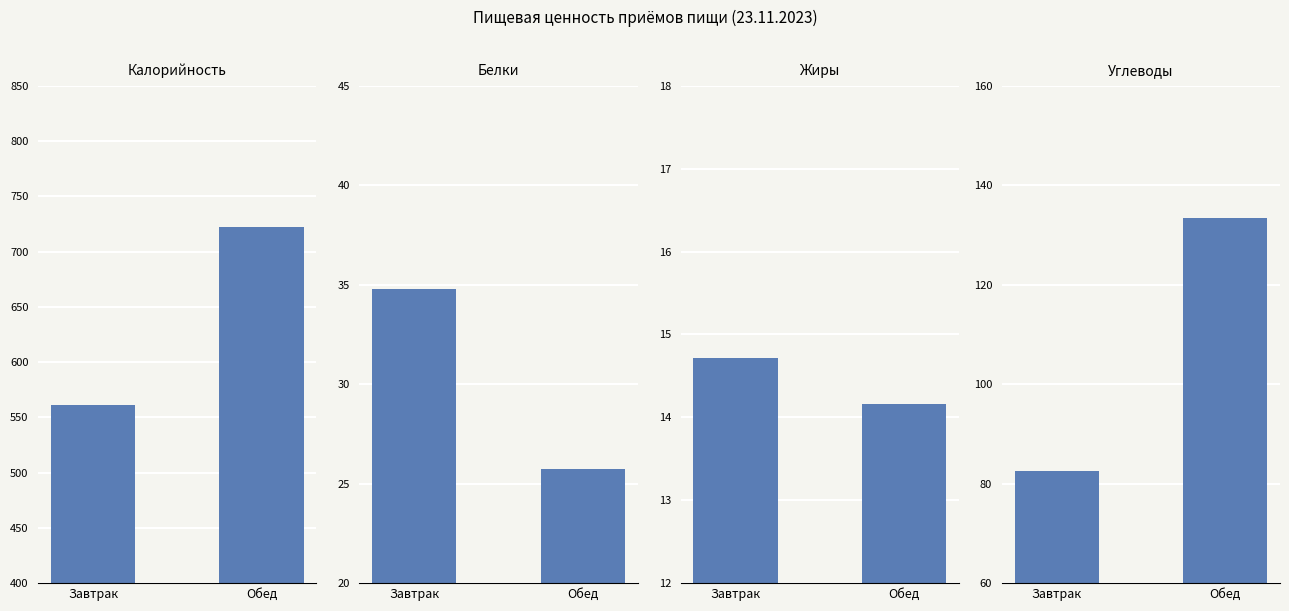

What is the label of the 2nd bar from the right?

Завтрак